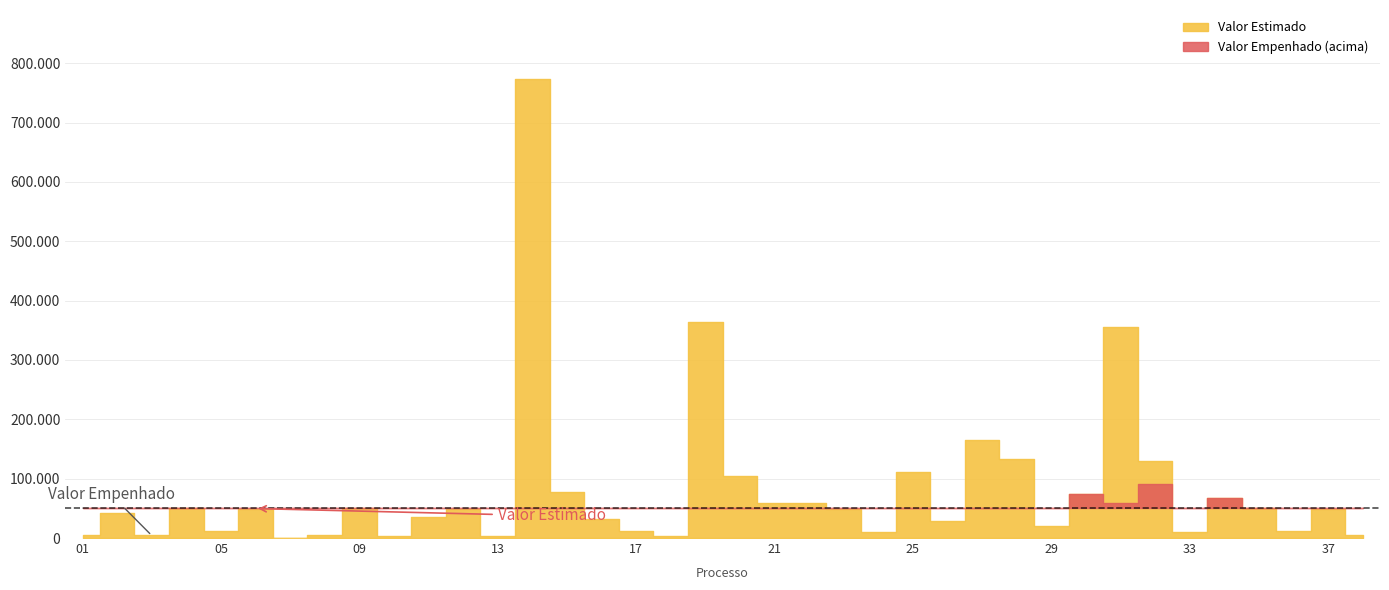

Where is the first local maximum for Valor Empenhado?

02